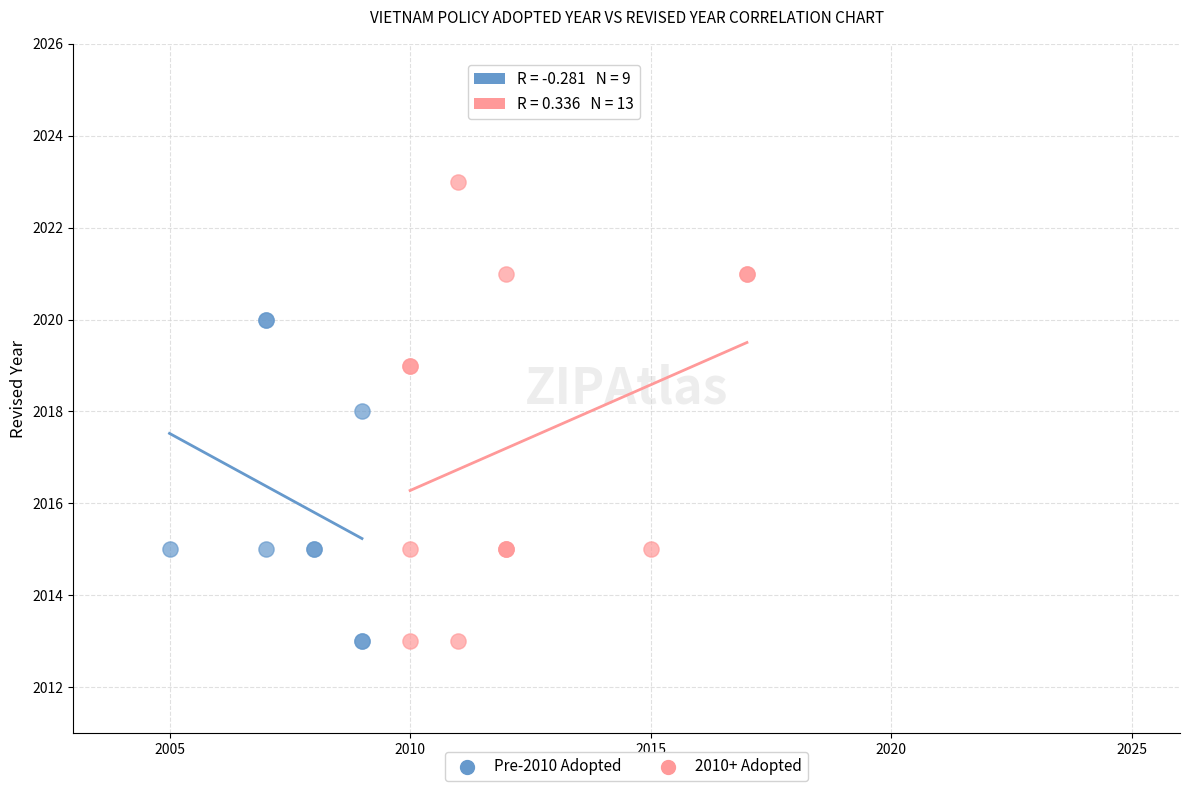

Which series has the widest spread of Y values?

2010+ Adopted